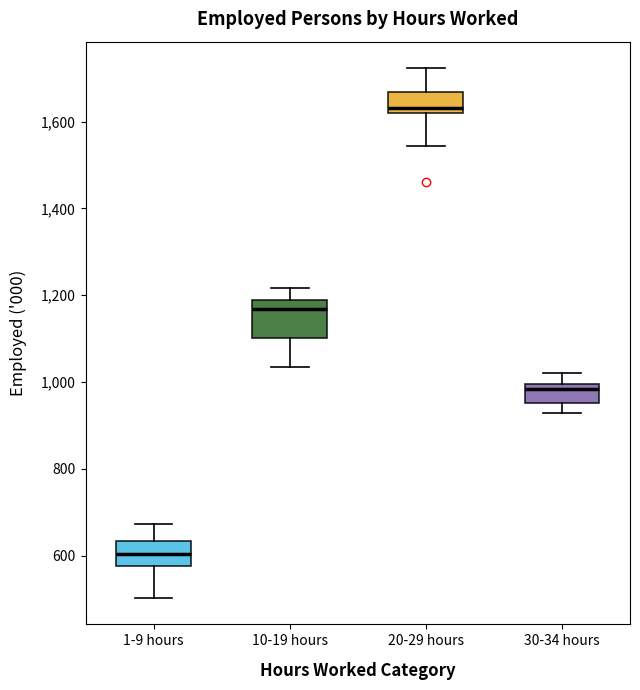

Comparing the boxes themselves (not the whiskers), which one is the tallest?

10-19 hours